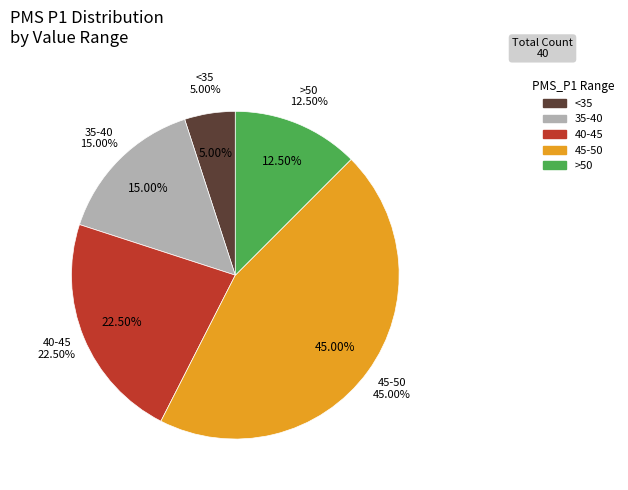

Does any single category account for the majority?

No